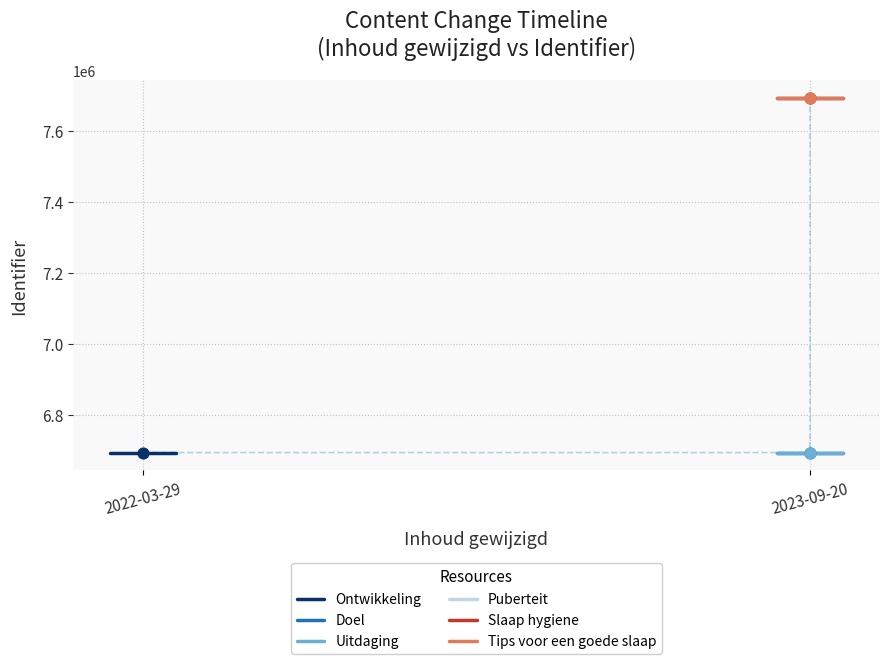

Which series reaches the minimum Y coordinate?

Doel